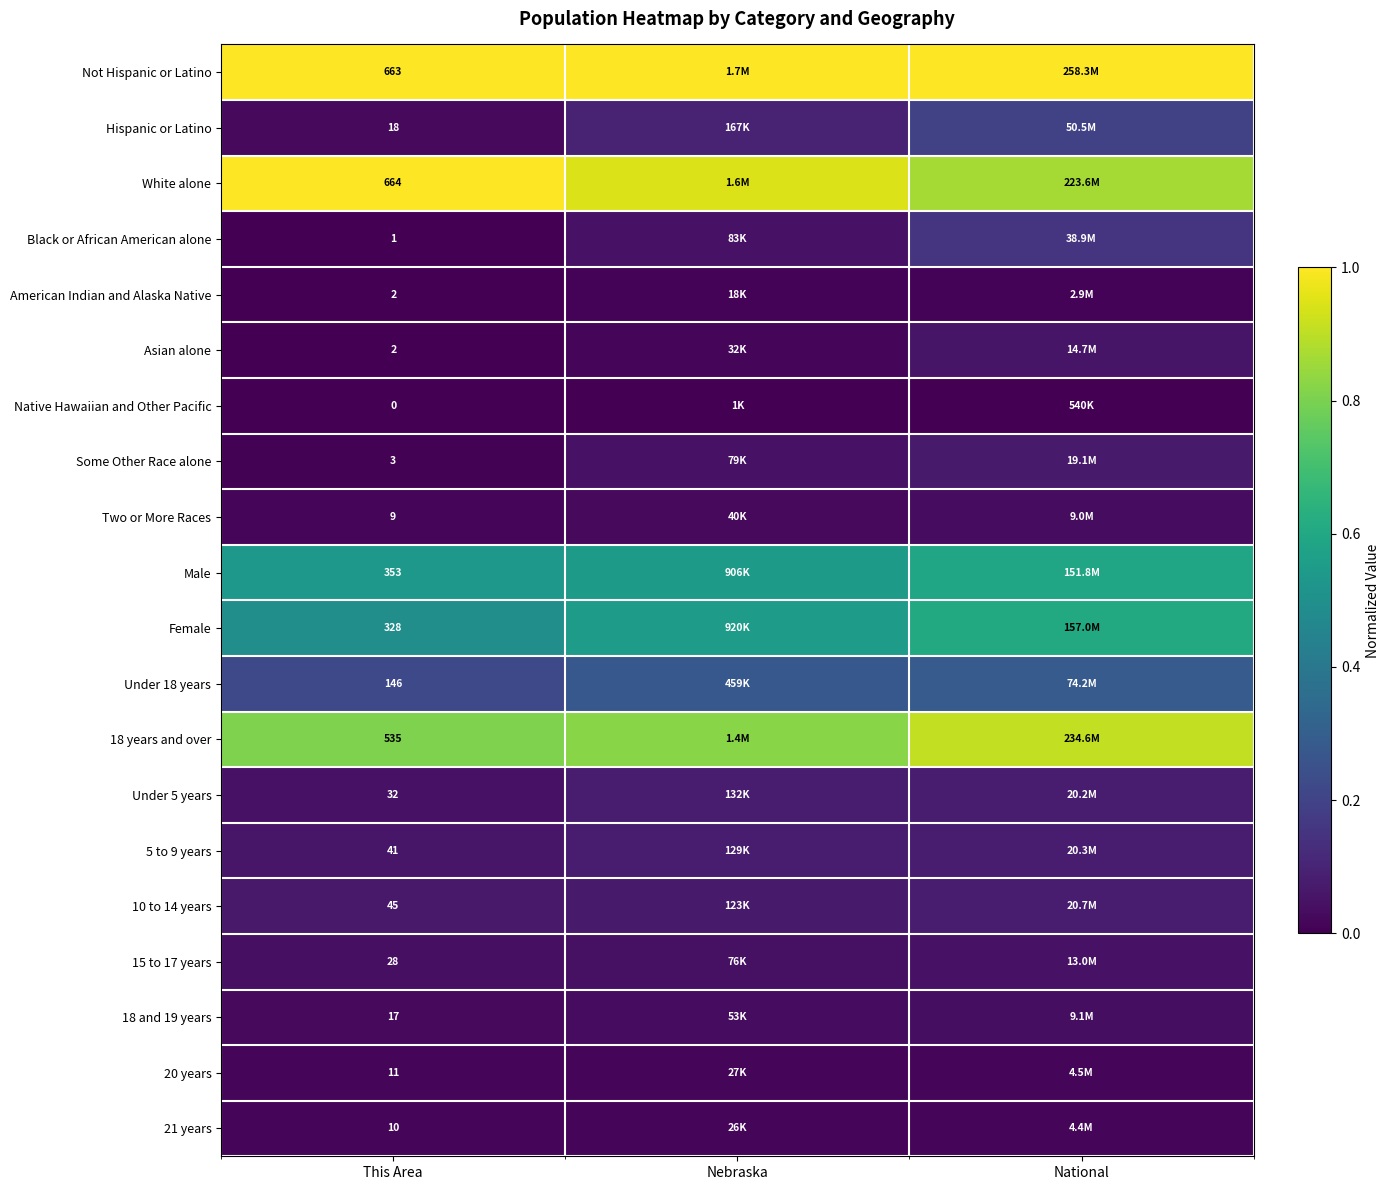

Is the value of 18 years and over at This Area greater than the value of Not Hispanic or Latino at This Area?

No